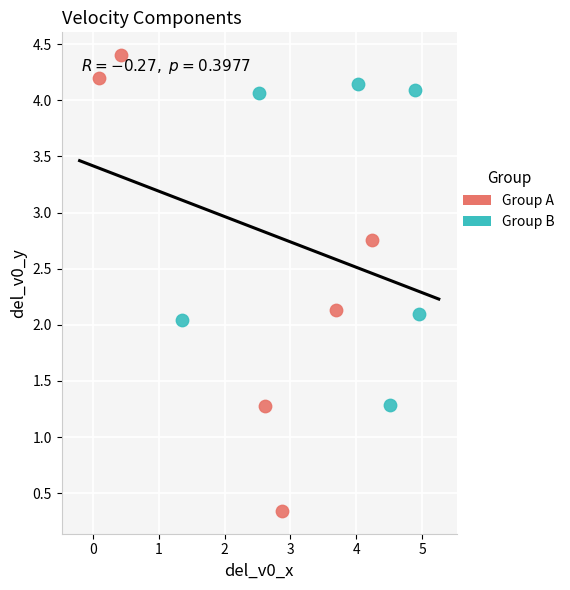

Which series contains the lowest Y value?

Group A